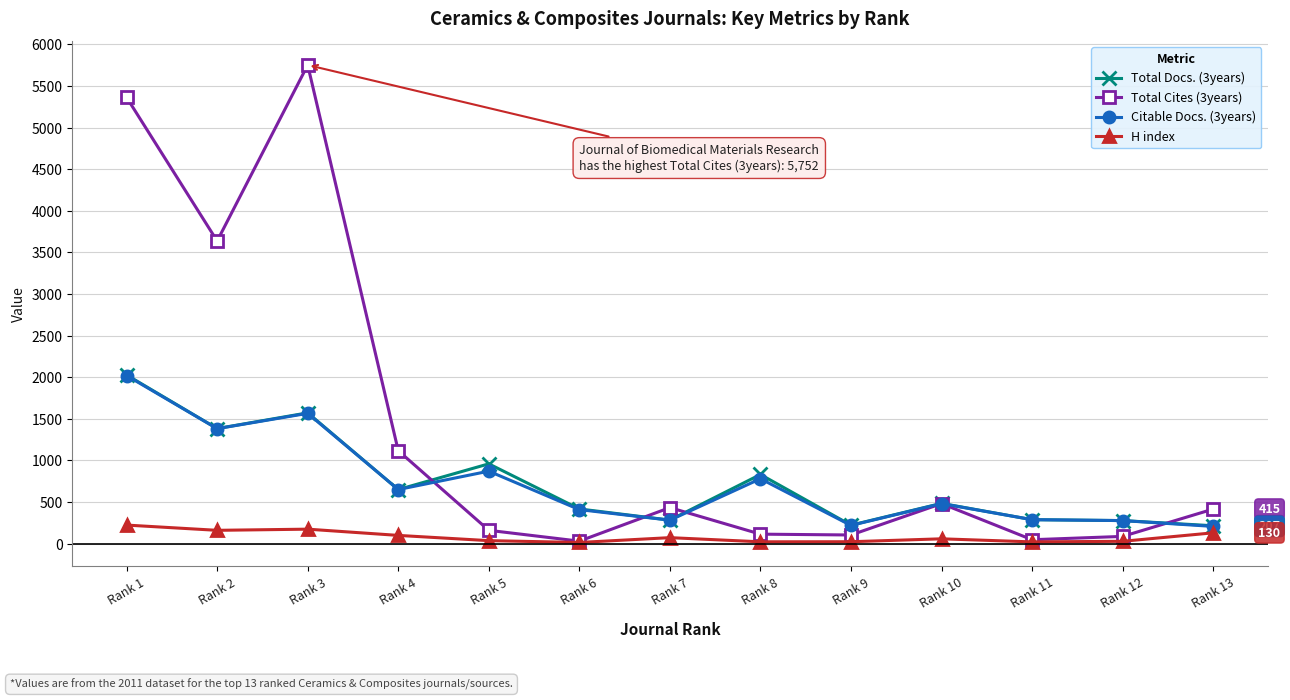

The Total Cites (3years) series shows 5363 at Rank 1. True or false?

True